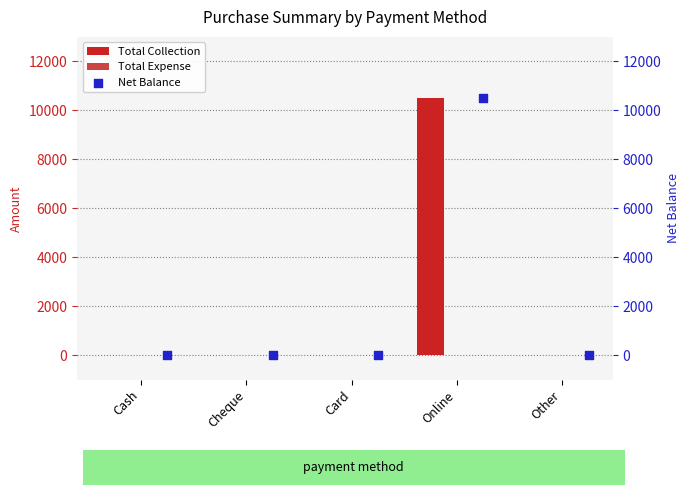

At how many categories does at least one series exceed 1974?

1